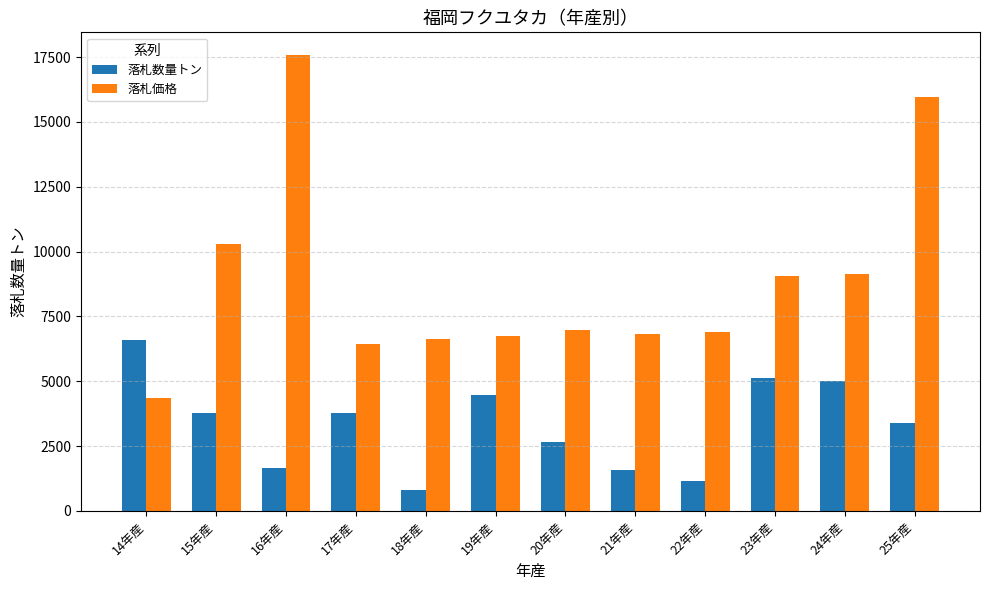

What is the total value across all series at 17年産?

10203.3